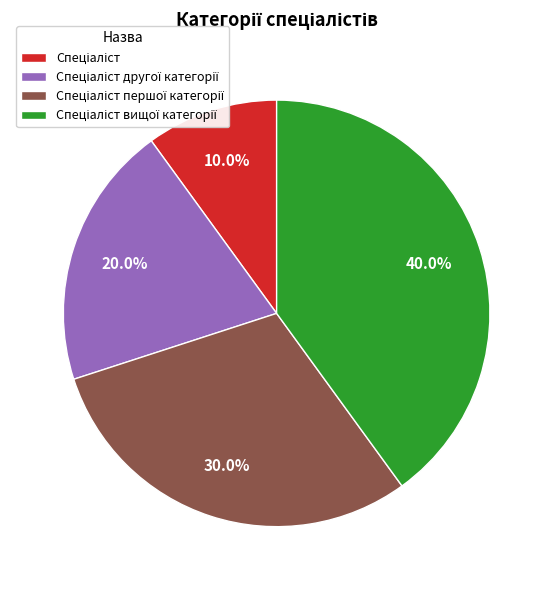

To the nearest percent, what is the difference between the largest and smallest slice percentages?

30%